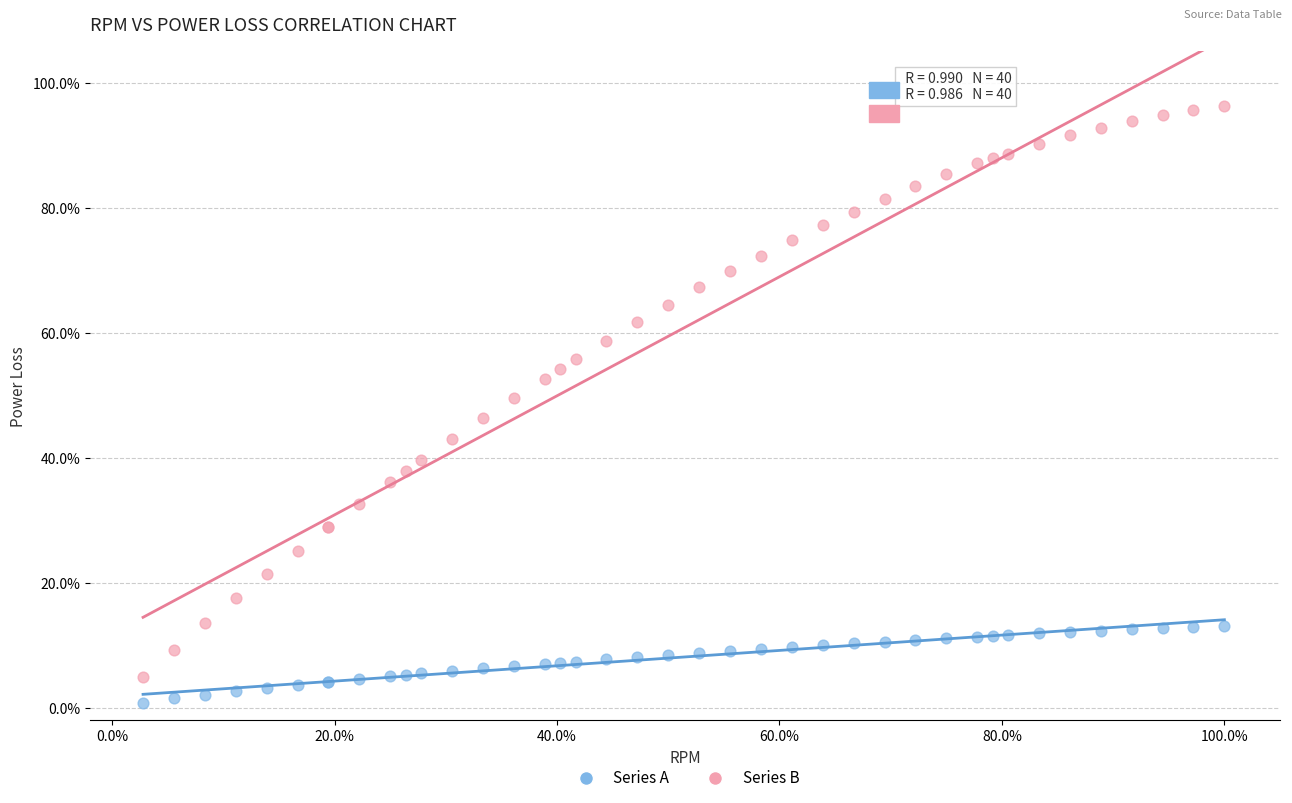

Which series has the widest spread of Y values?

Series B